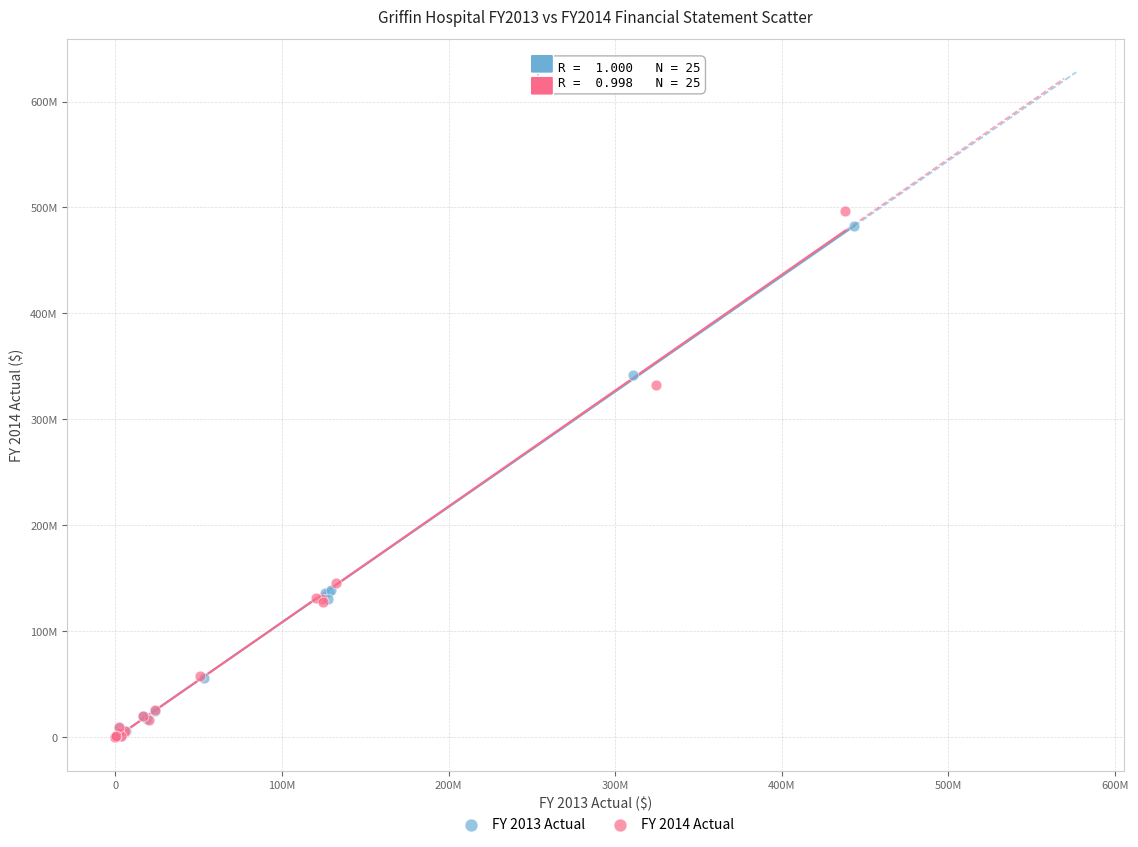

What are all the series names shown in the legend?

FY 2013 Actual, FY 2014 Actual